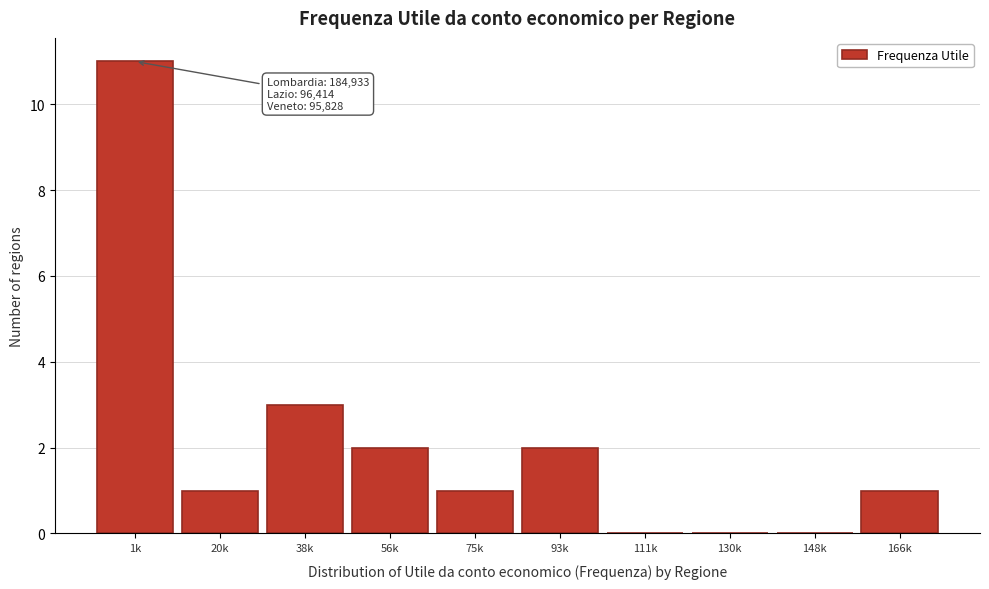

Reading left to right, list all the values displayed in this chart.

1k=11	20k=1	38k=3	56k=2	75k=1	93k=2	111k=0	130k=0	148k=0	166k=1